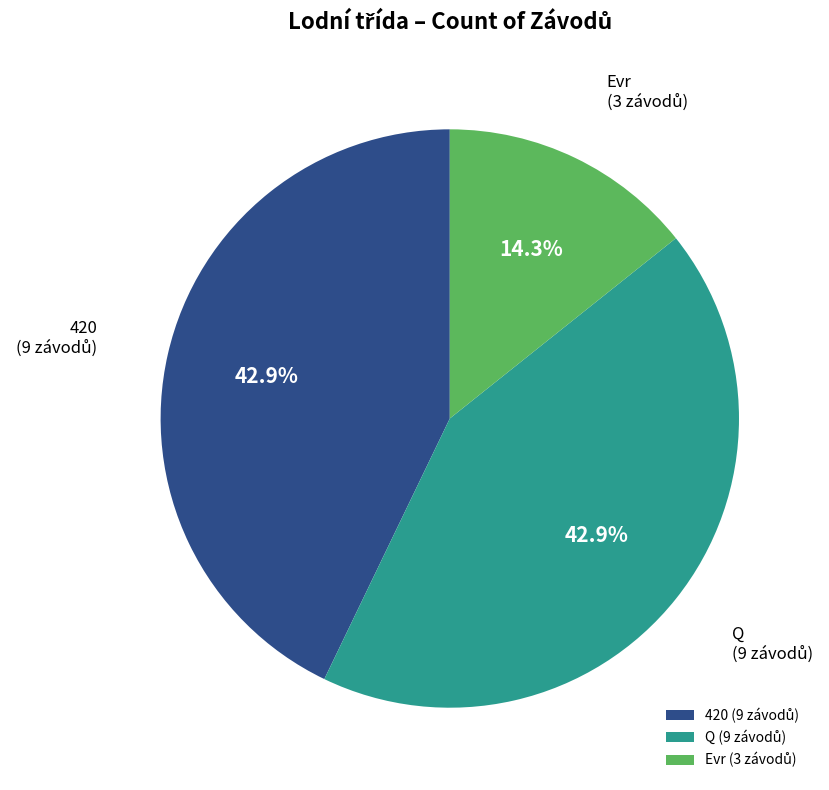

The 420 slice represents 43% of the pie. True or false?

True